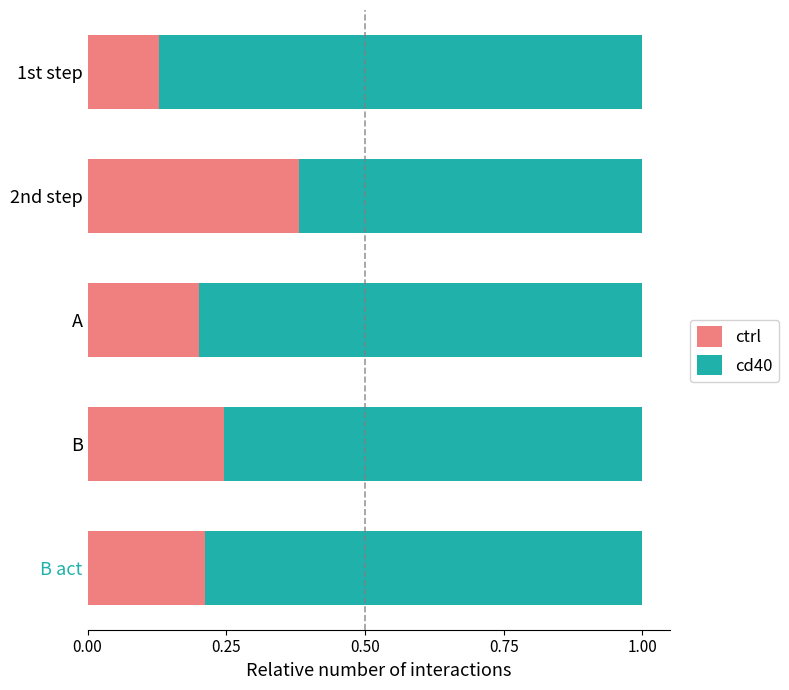

At which label does ctrl reach its peak?

2nd step